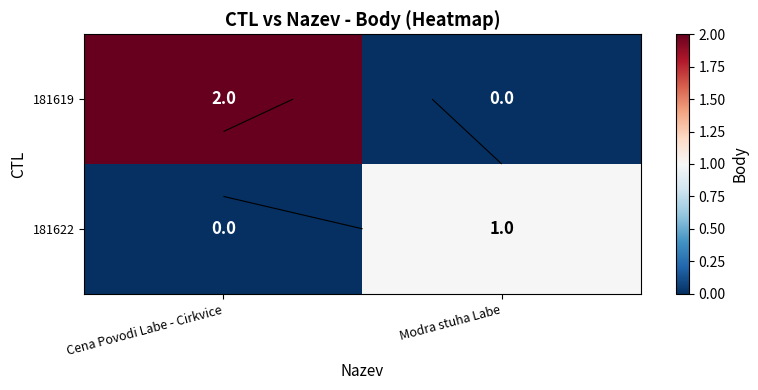

Between Cena Povodi Labe - Cirkvice and Modra stuha Labe, which series saw the biggest shift?

181619